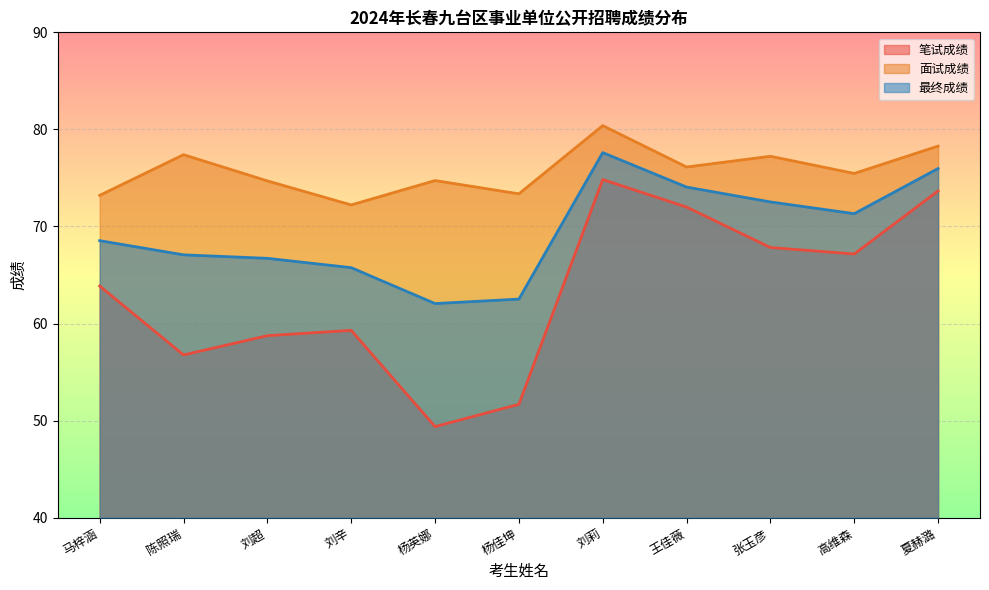

Count the number of categories in the chart.

11